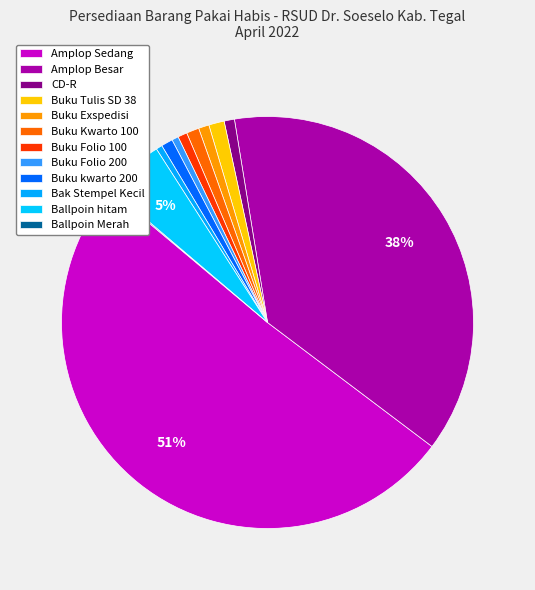

Is Buku Folio 100 the majority of the pie?

No